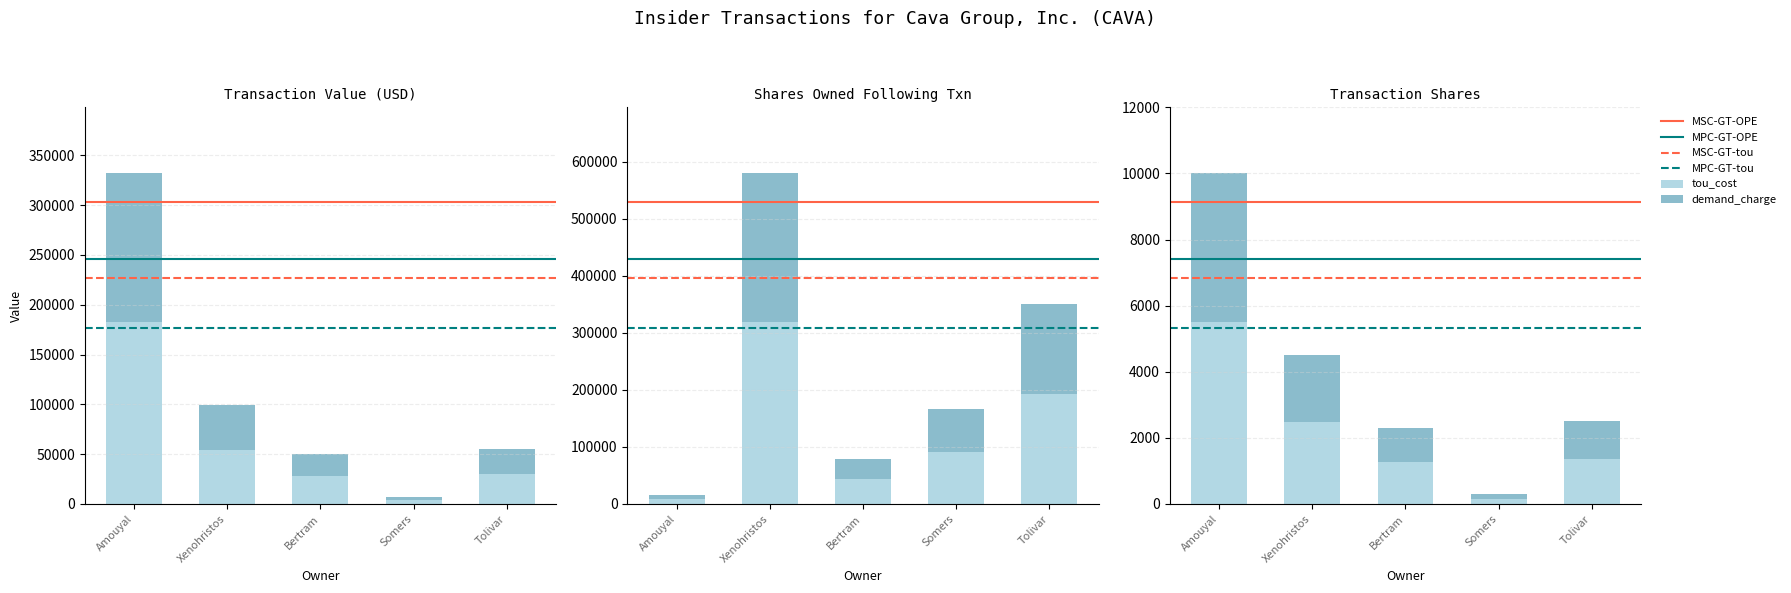

Which series has the widest spread of values?

sharesOwnedFollowingTransaction